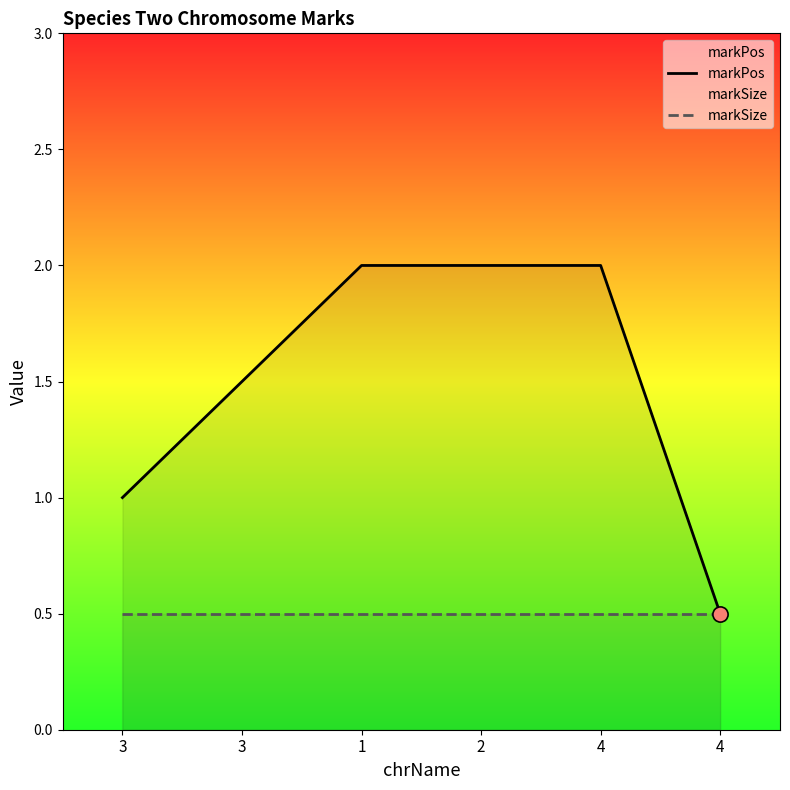

Which series has the widest spread of Y values?

markPos